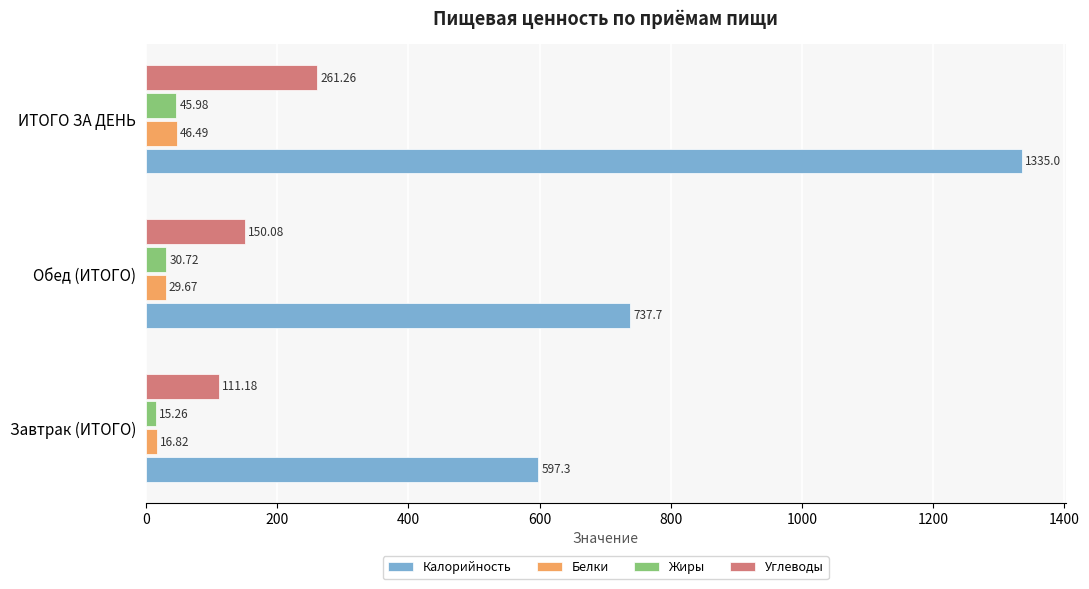

Which series has the largest total across all categories?

Калорийность